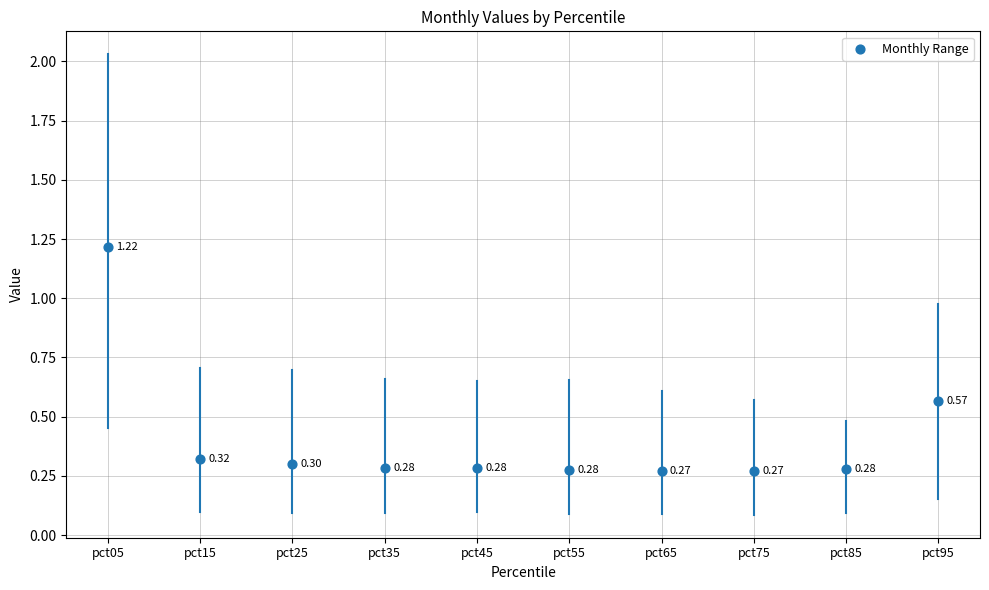

At how many categories does at least one series exceed 1?

1